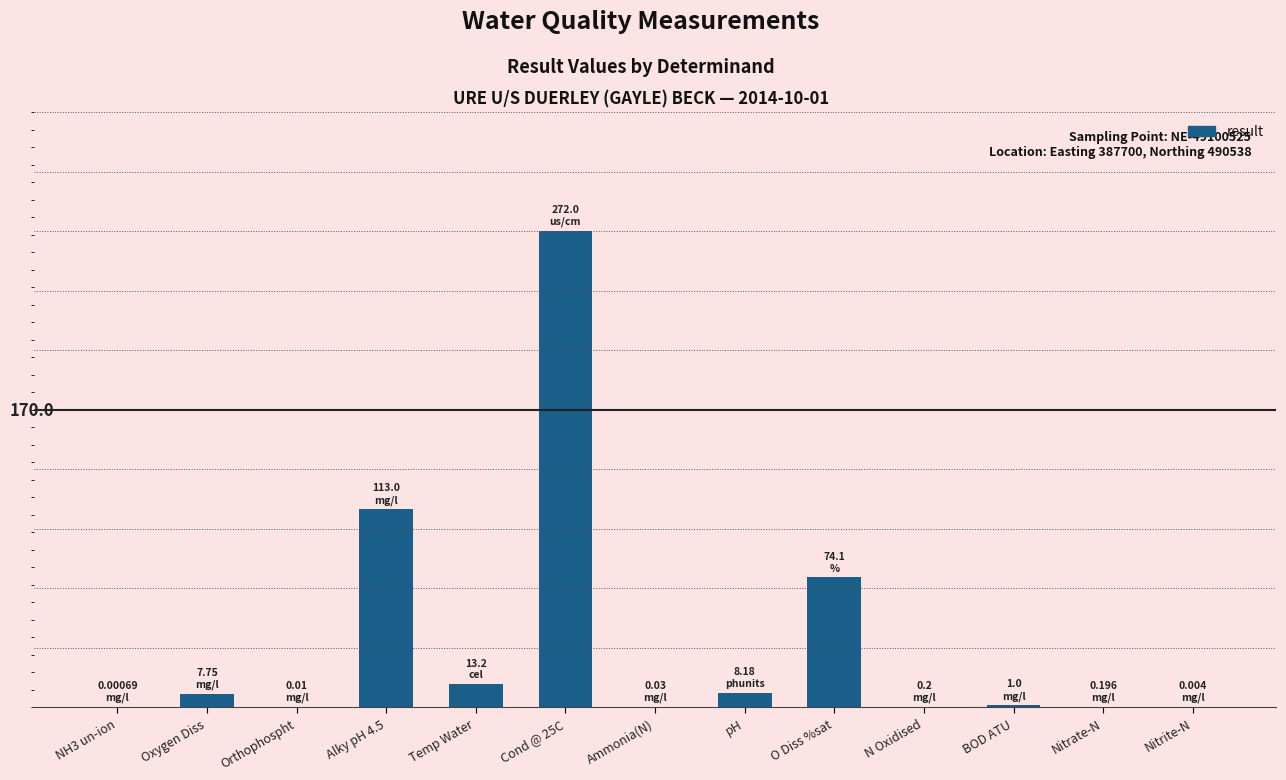

What is the difference between the maximum and minimum values?

272.0